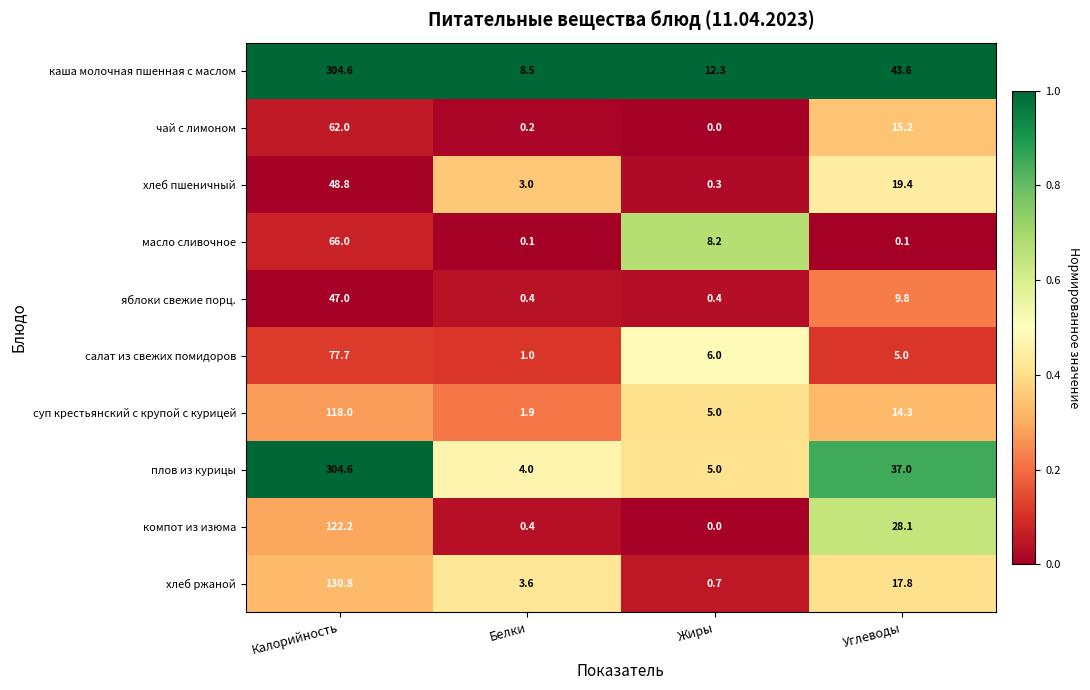

Rank the categories by чай с лимоном value from highest to lowest.

Калорийность, Углеводы, Белки, Жиры